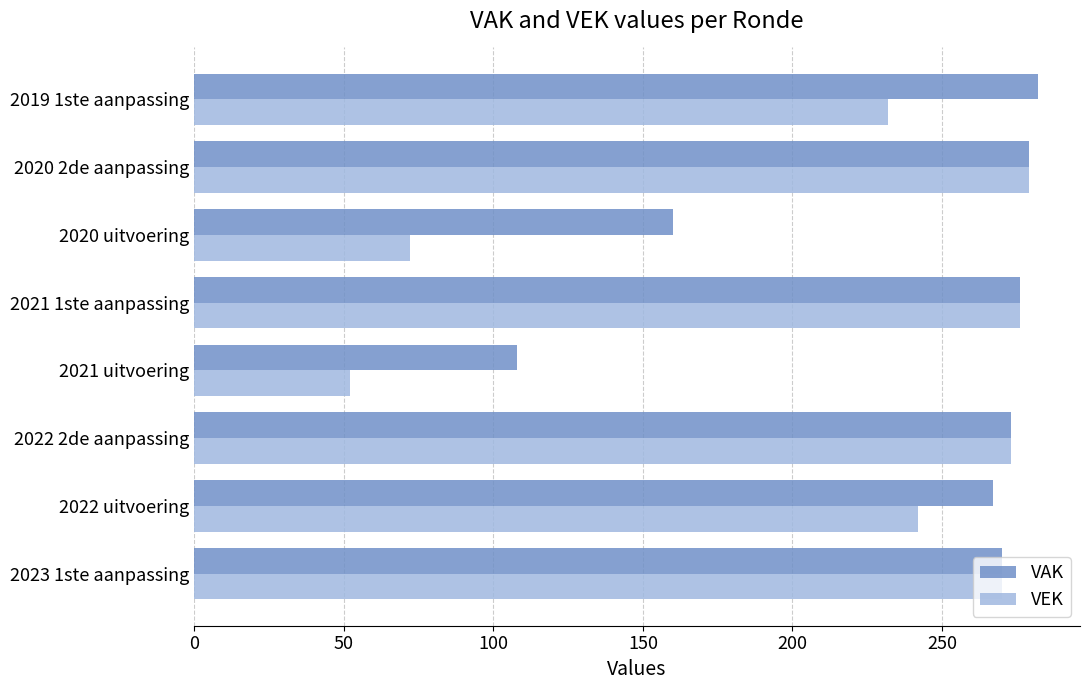

How many data points does each series have?

8